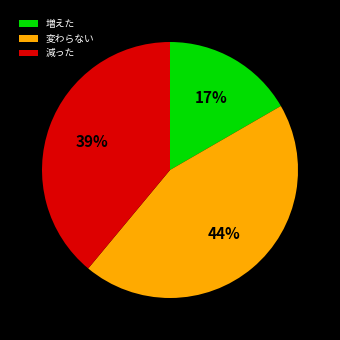

Which has a higher value, 変わらない or 減った?

変わらない